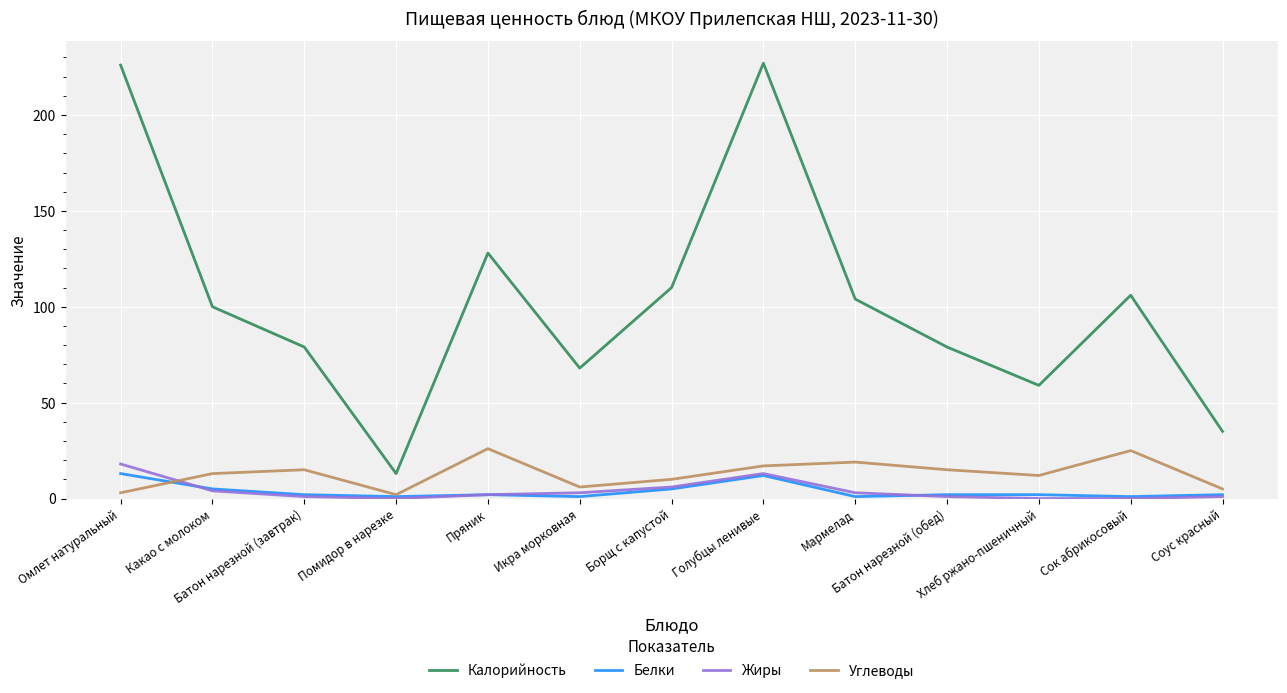

What position from the left is Борщ с капустой?

7